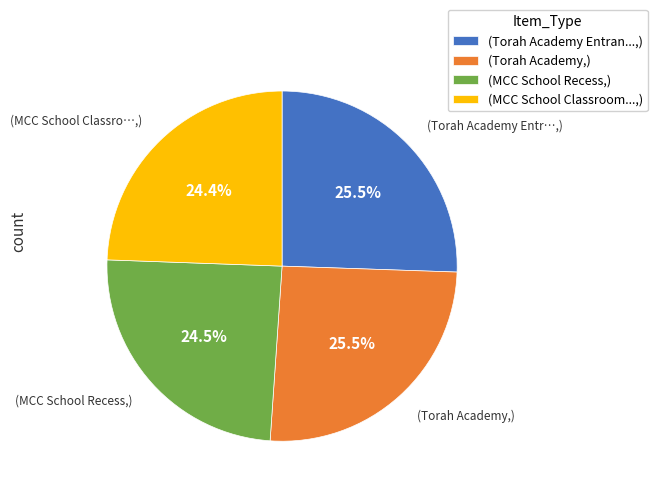

What portion of the pie excludes (MCC School Recess,)?

75.5%